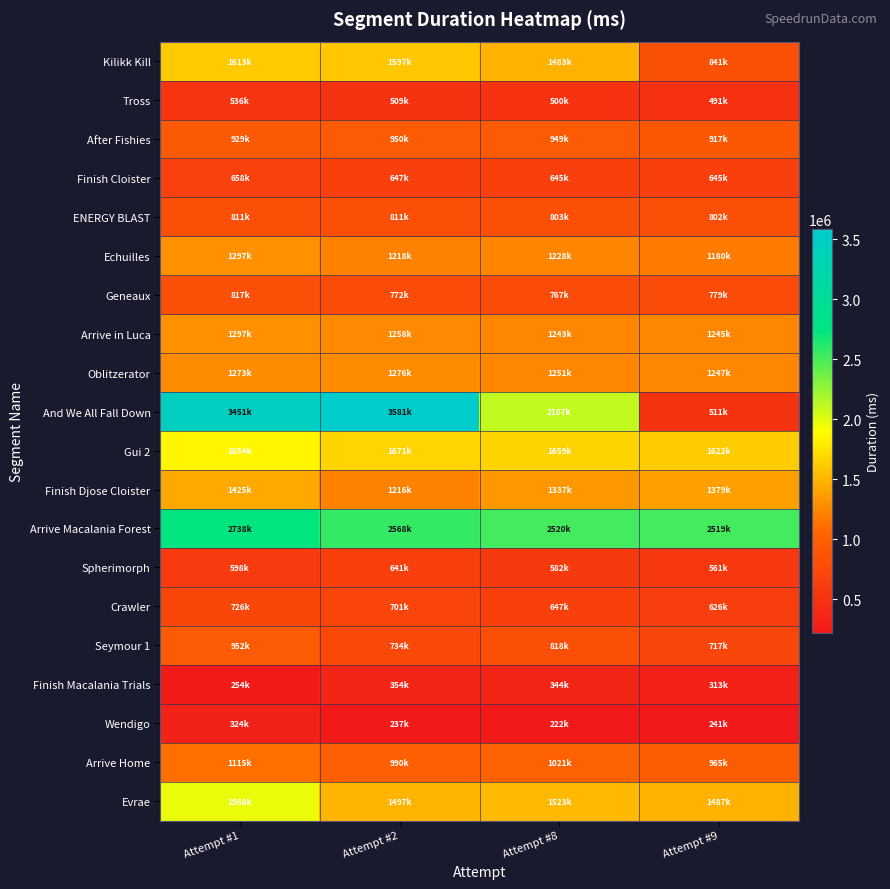

Which series changed the most between Attempt #2 and Attempt #8?

And We All Fall Down